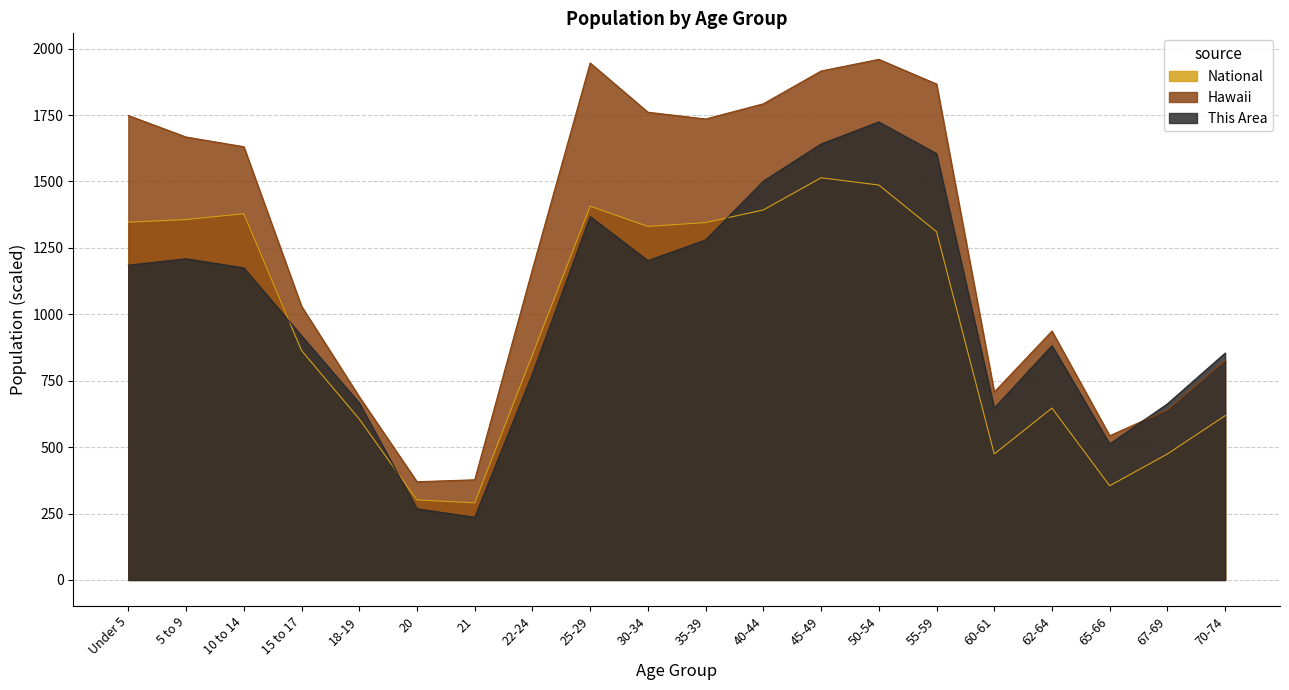

At which label is Hawaii closest to 1164?

22-24